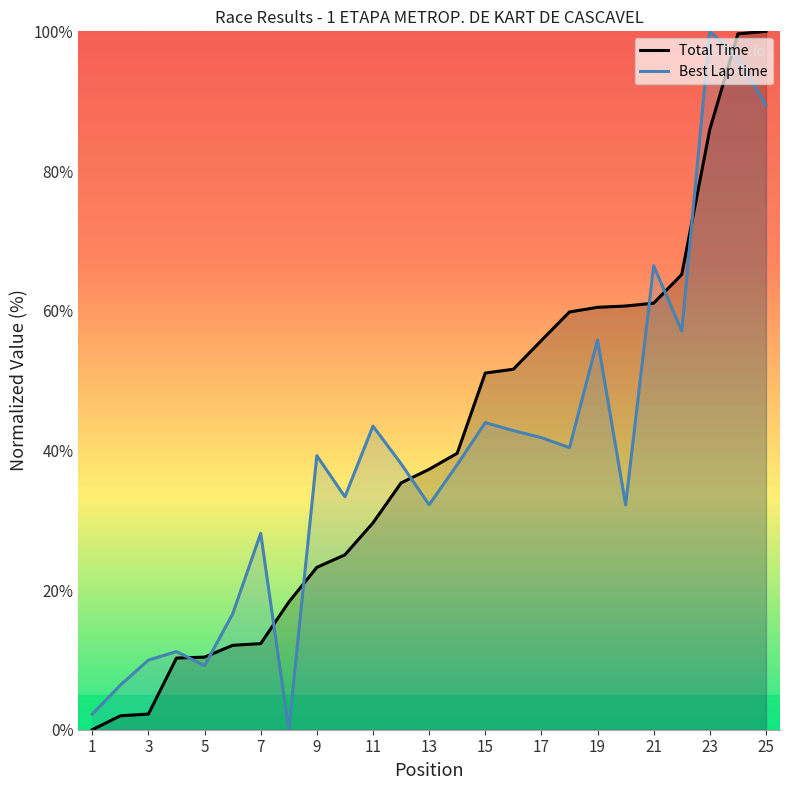

List the series in order of their overall mean, highest first.

Total Time, Best Lap time